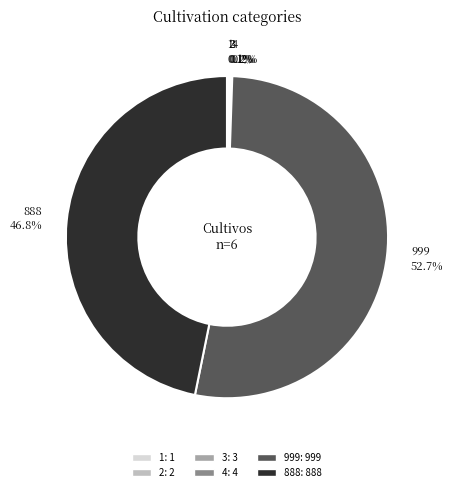

Is there a majority slice in this chart?

Yes